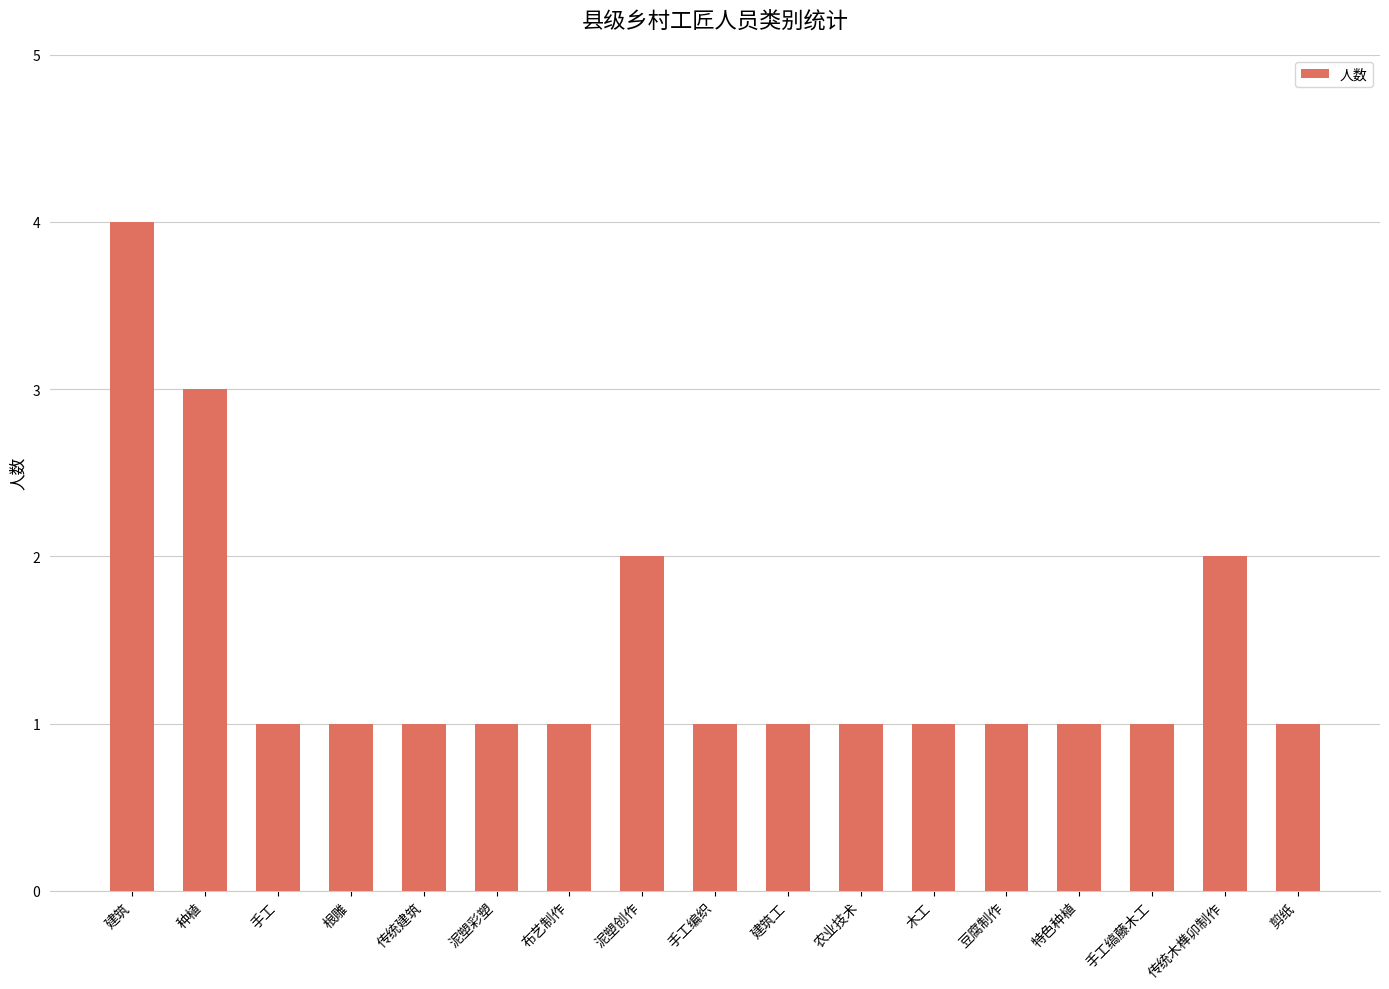

What is the smallest value displayed?

1